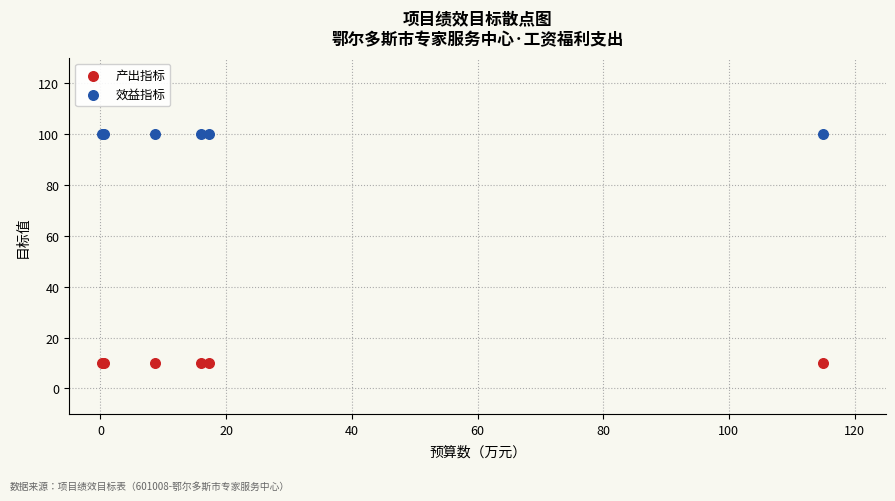

What are all the series names shown in the legend?

产出指标, 效益指标